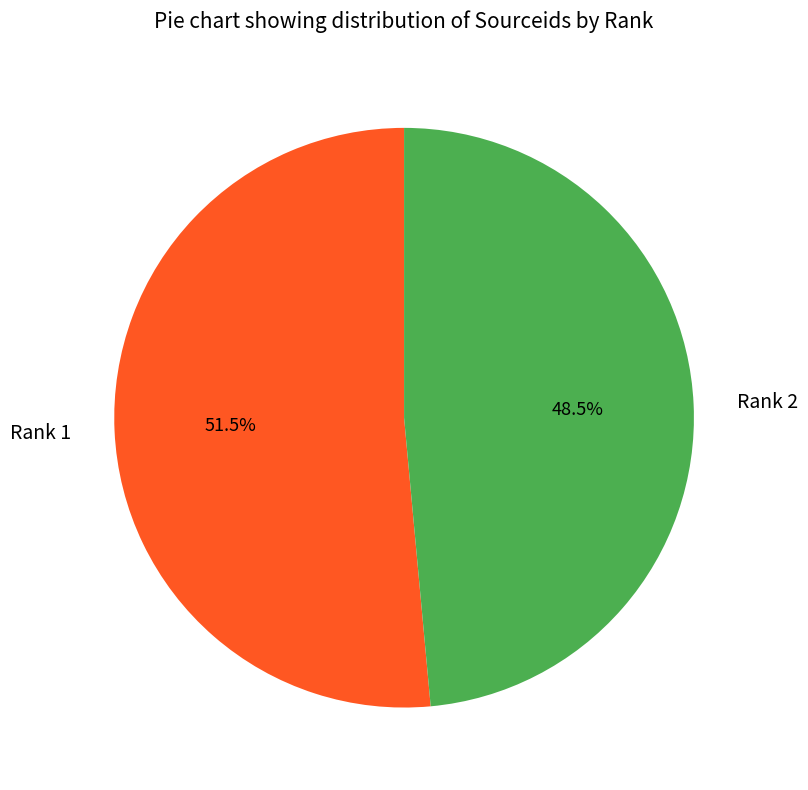

To the nearest percent, what is the difference between the largest and smallest slice percentages?

3%